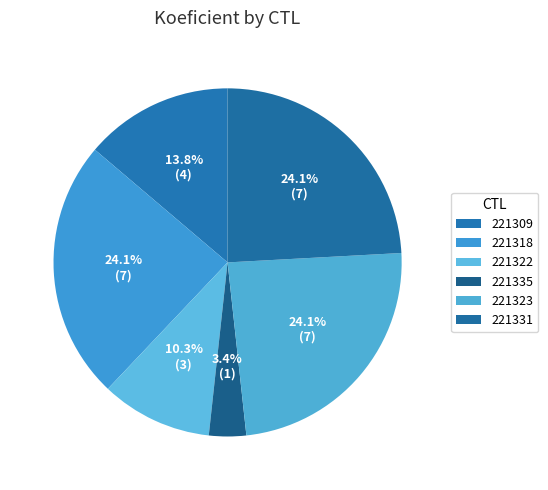

Count the number of slices in the pie.

6